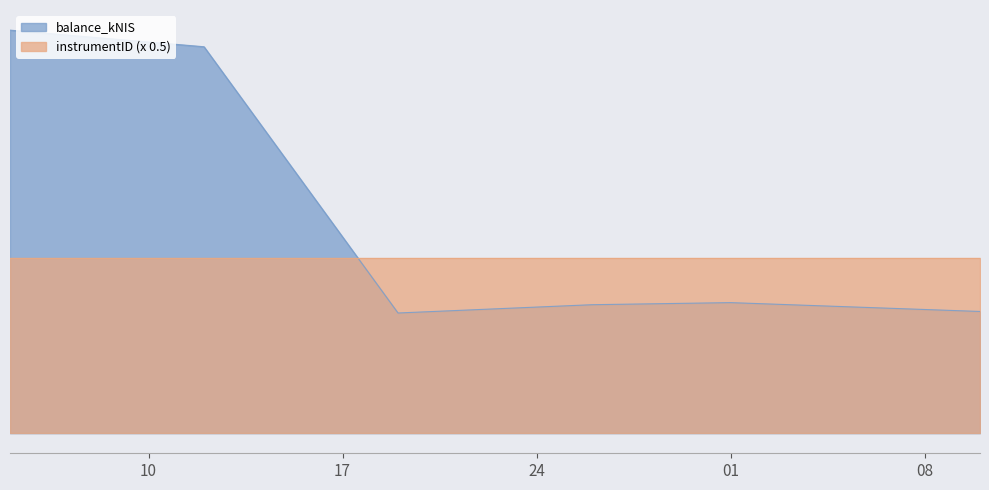

Which category has the lowest value across all series?

2024-09-19